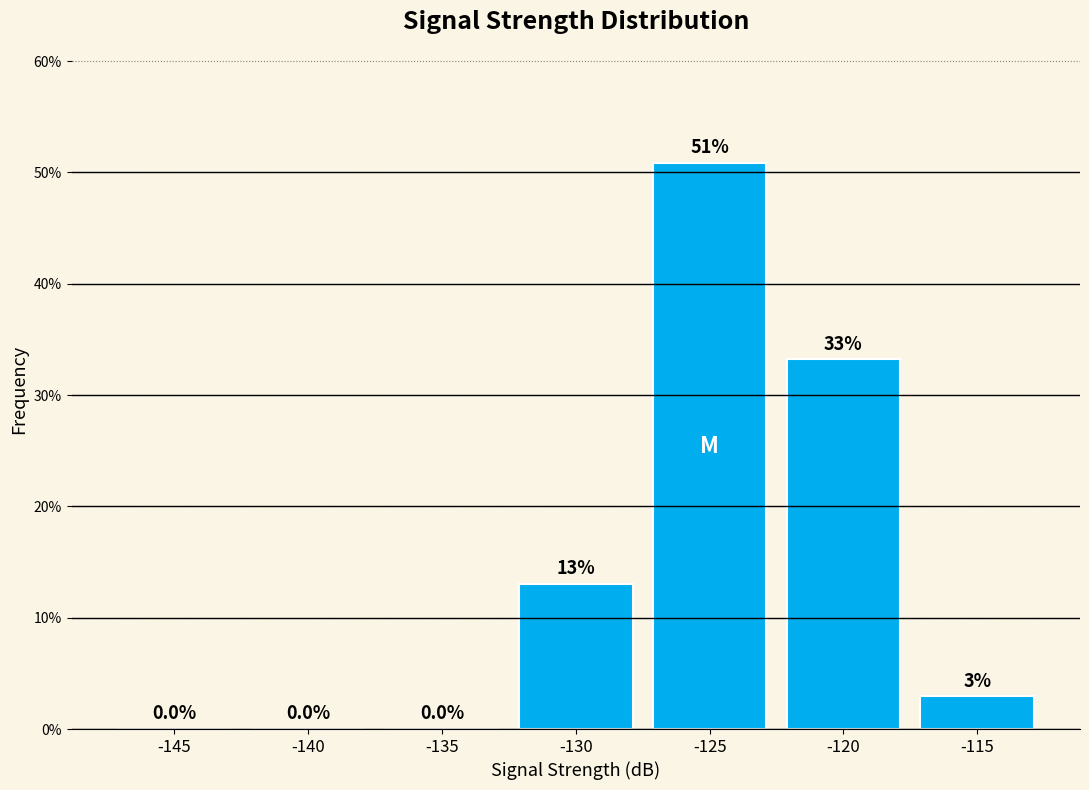

At which label is the value closest to 25?

-120